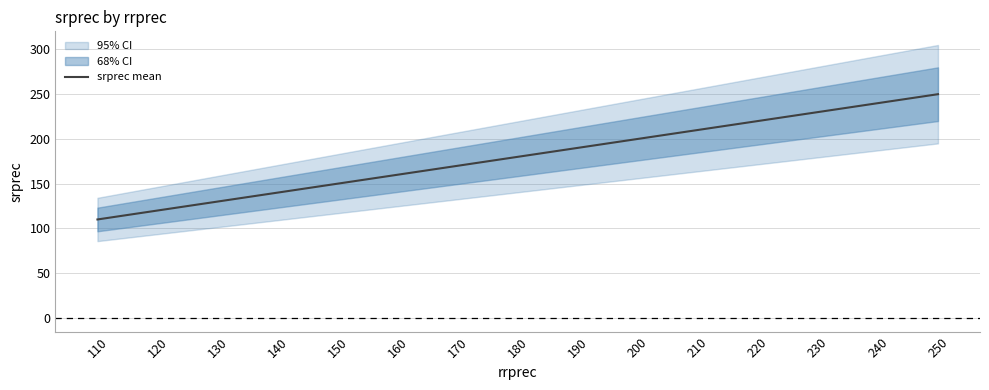

True or false: there are more than 1 points higher than both neighbors.

False